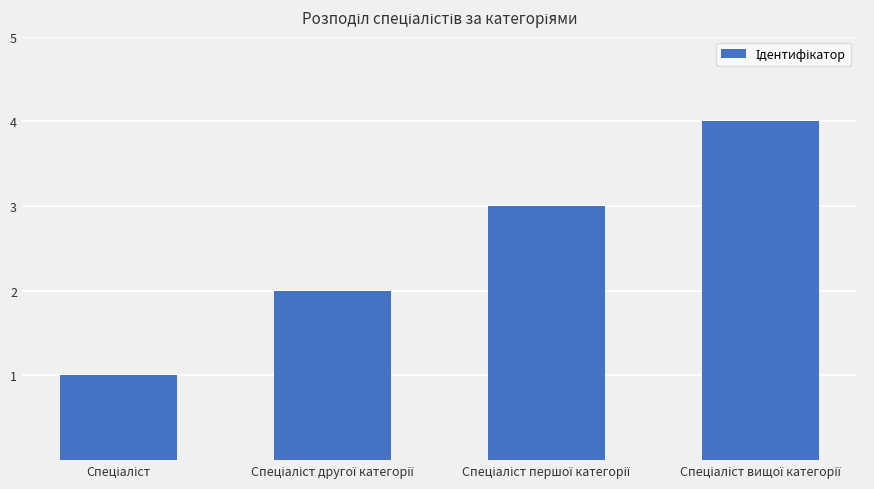

What is the greatest value displayed?

4